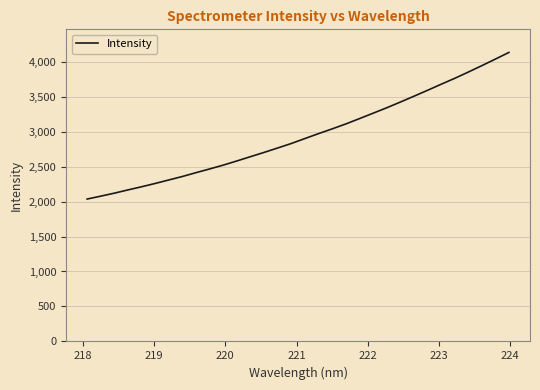

What is the maximum value shown in the chart?

4131.1